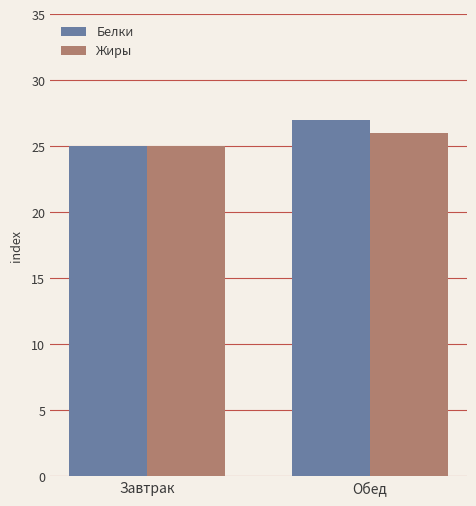

Read the Жиры value at Завтрак.

25